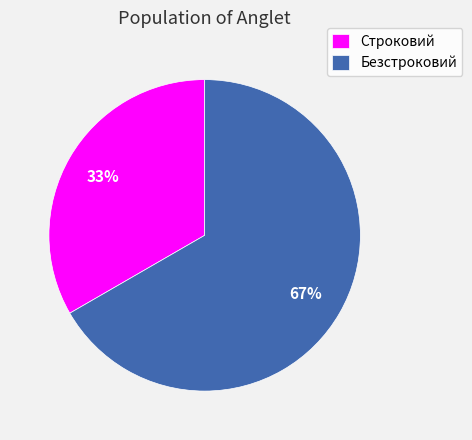

To the nearest percent, what is the average slice percentage?

50%